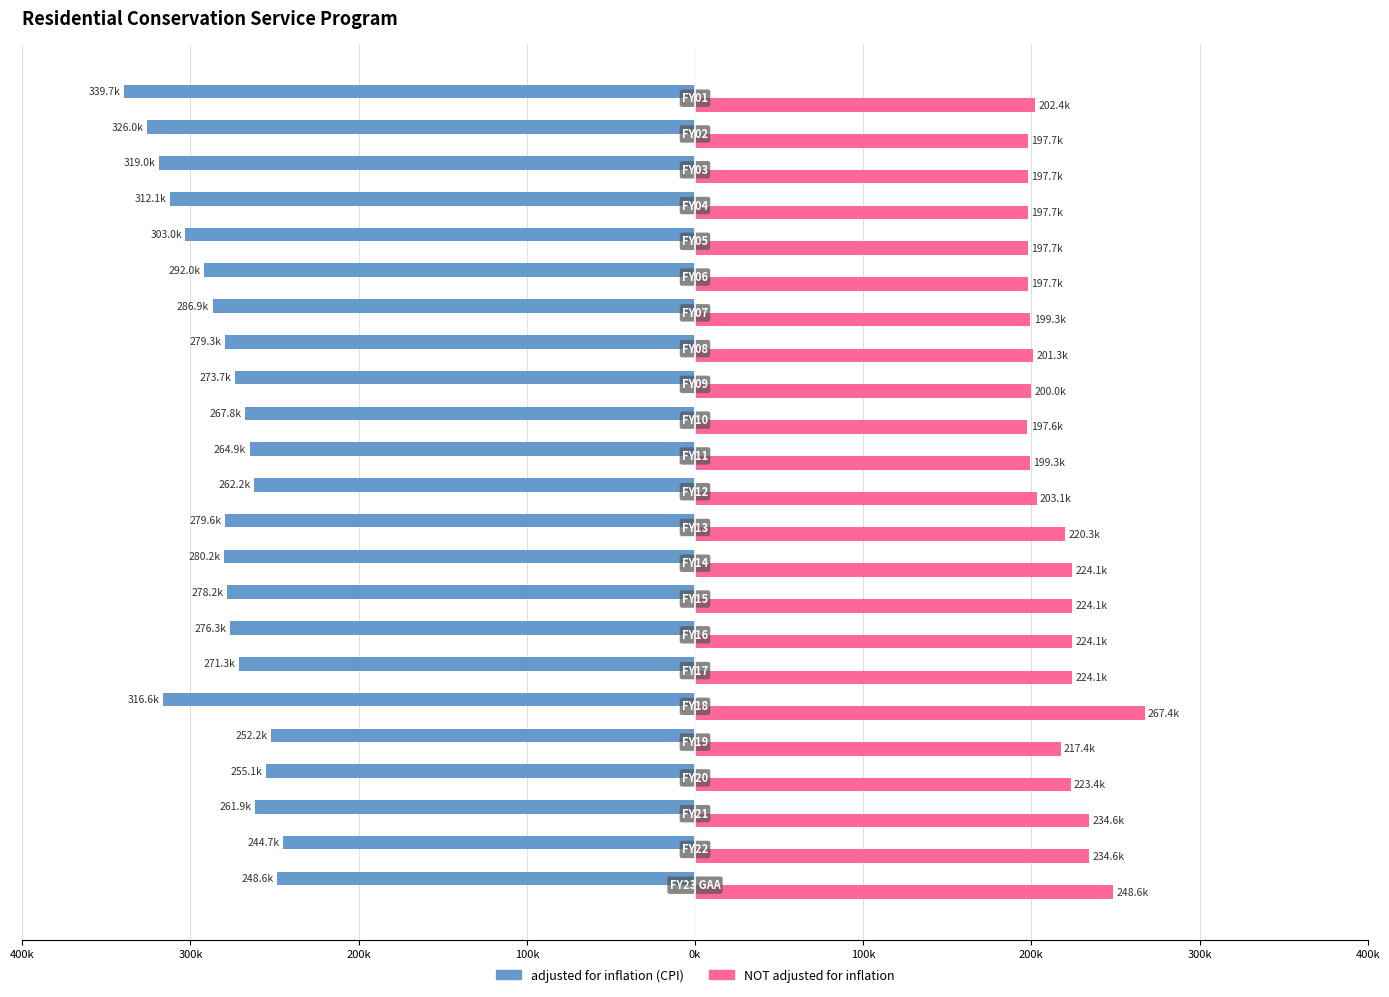

What are all the series names shown in the legend?

adjusted for inflation (CPI), NOT adjusted for inflation